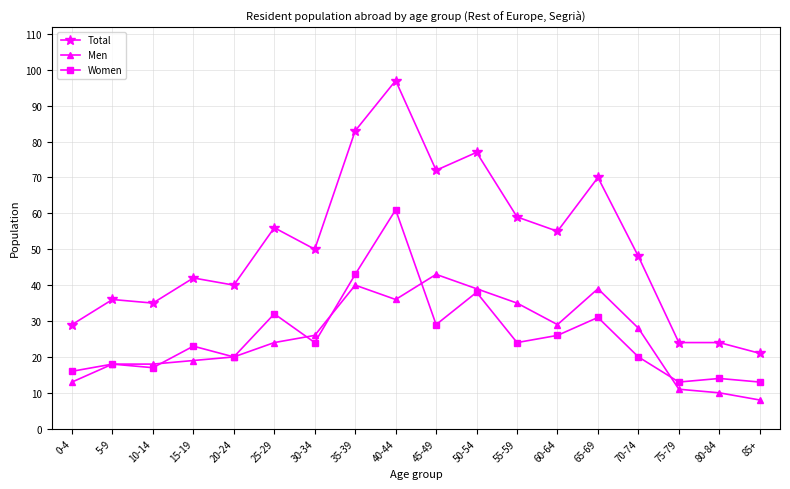

True or false: Total and Men cross at least once.

False